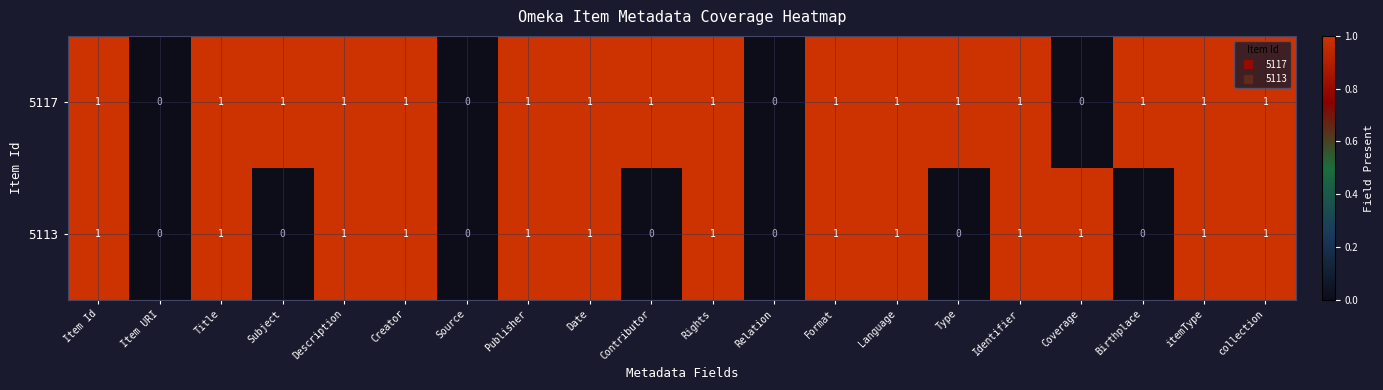

Rank the series by their average value, from lowest to highest.

5113, 5117